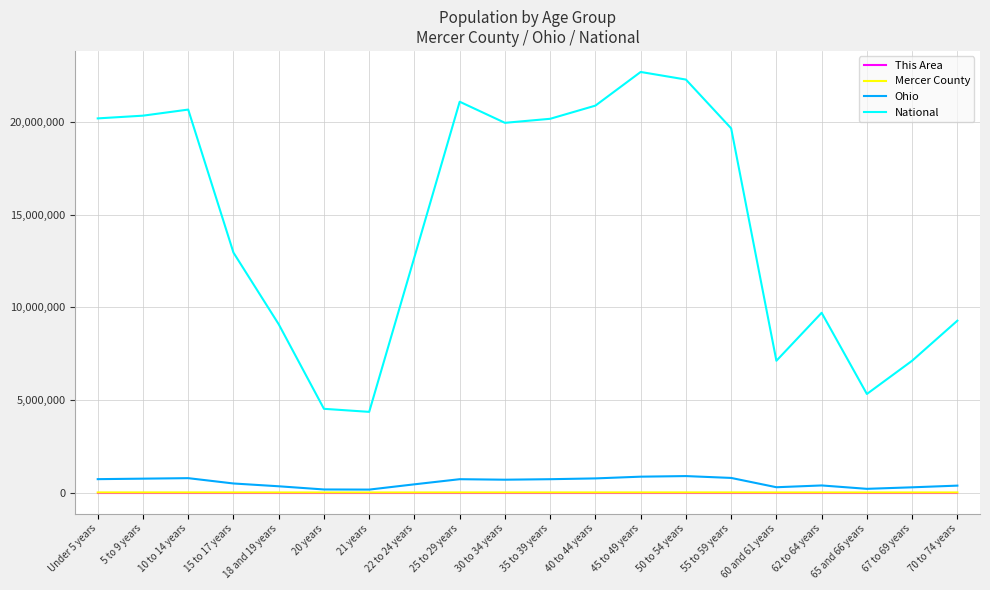

Between 15 to 17 years and 50 to 54 years, which series saw the biggest shift?

National